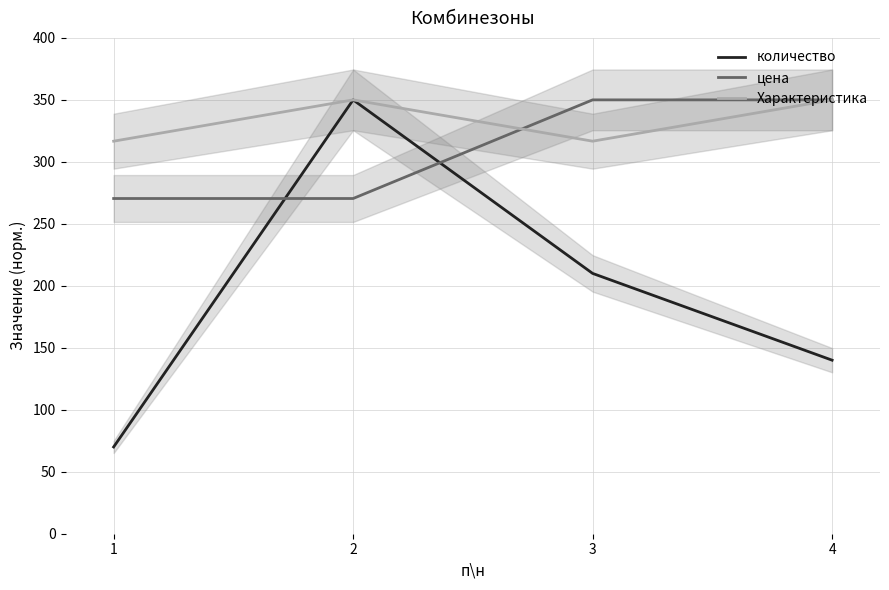

What is the difference between the highest and lowest values at 3?

140.0